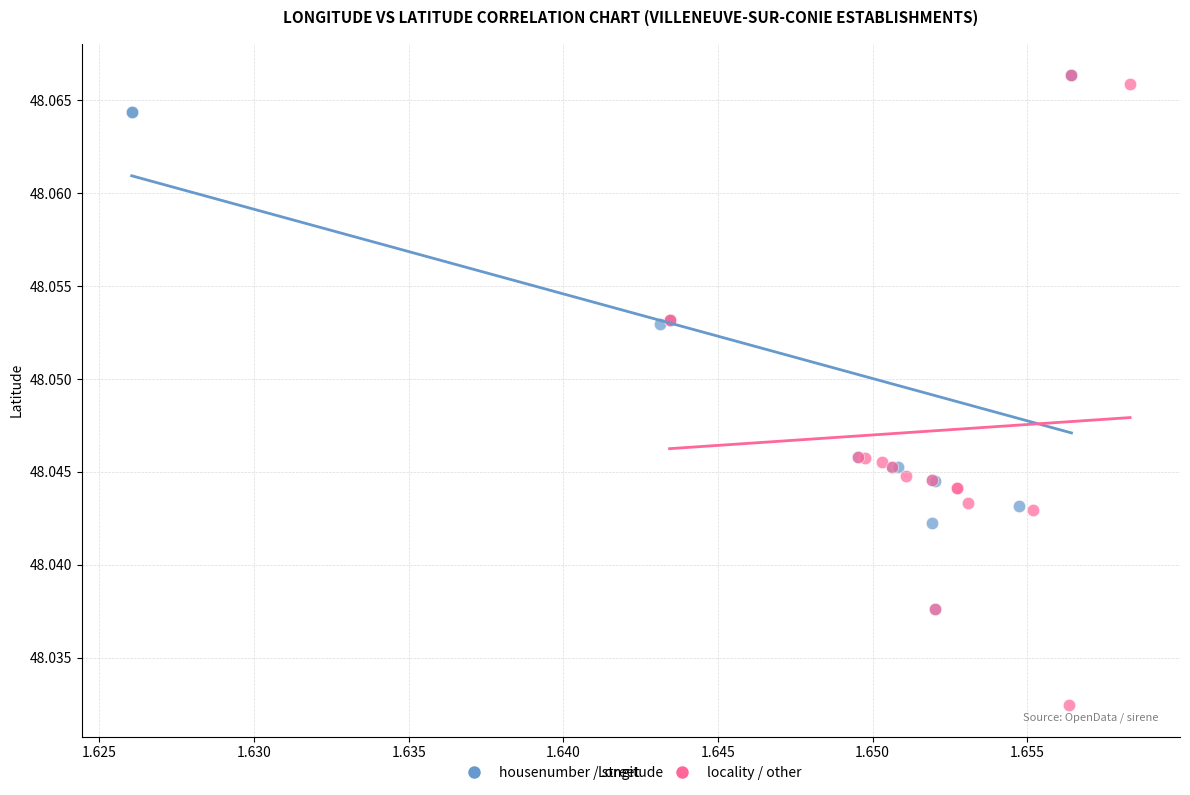

Which series has the largest Y range (max minus min)?

locality / other